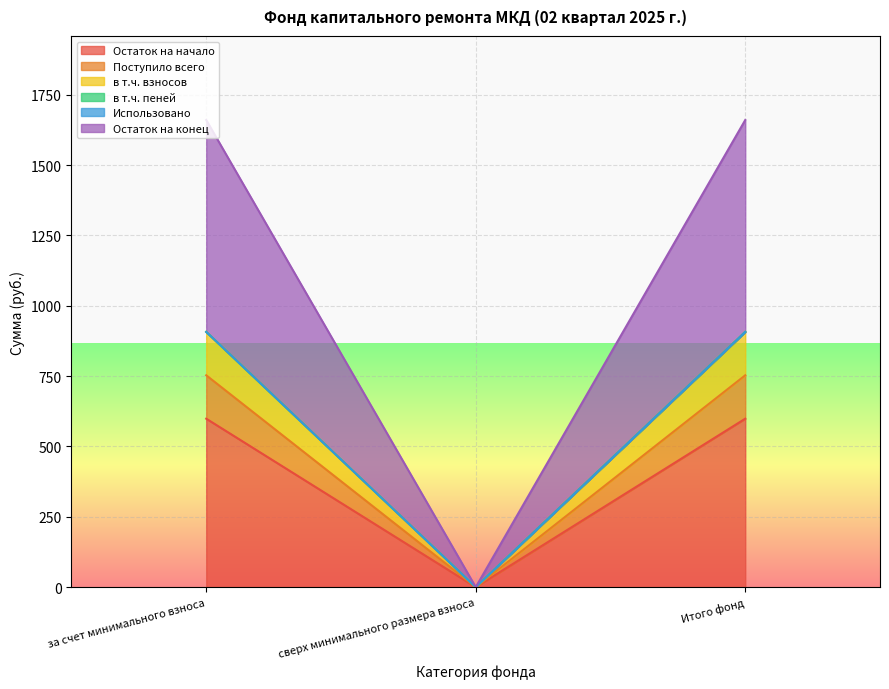

What is the sum of the Поступило всего values at сверх минимального размера взноса and за счет минимального взноса?

752.9